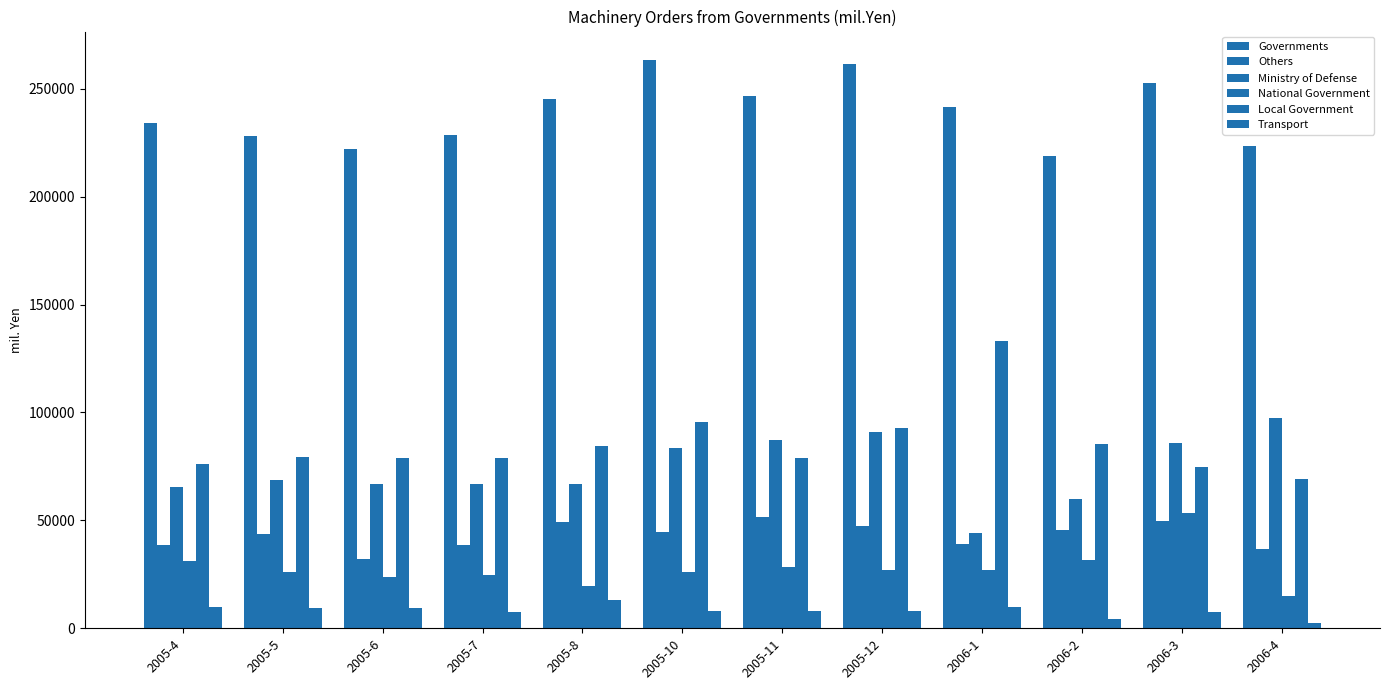

What position from the right is 2006-4?

1